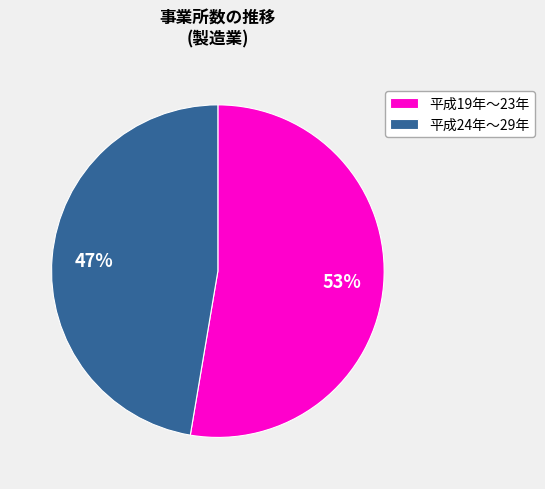

Is 平成19年〜23年 the majority of the pie?

Yes